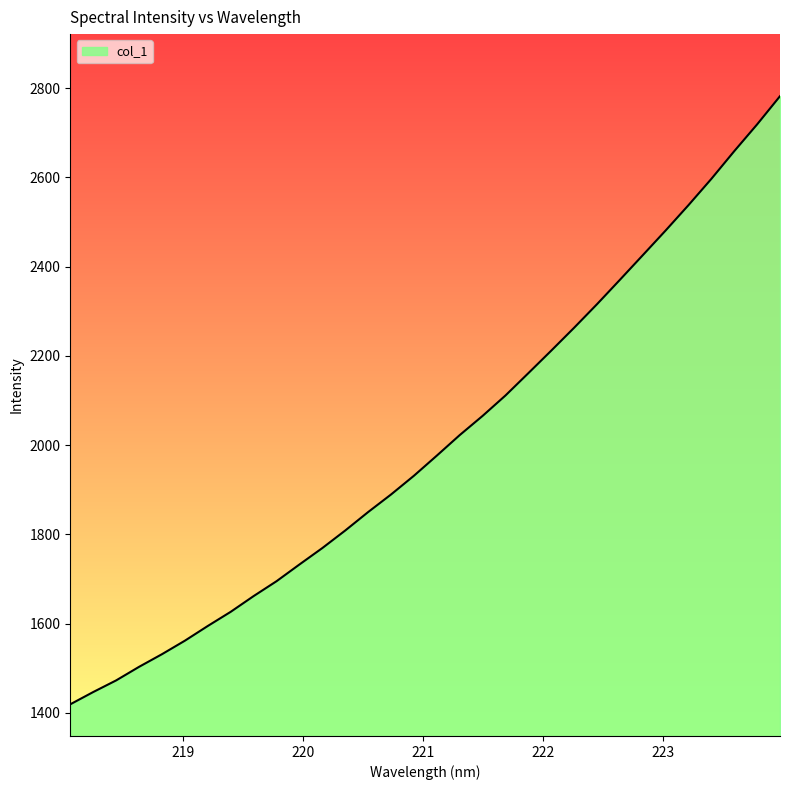

What is the maximum value shown in the chart?

2781.8